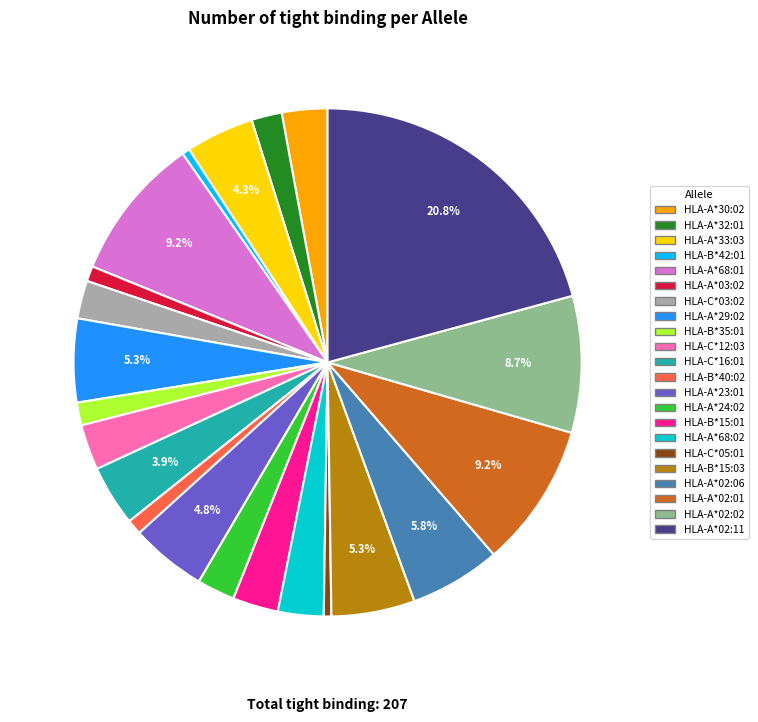

How many segments does this pie chart have?

22